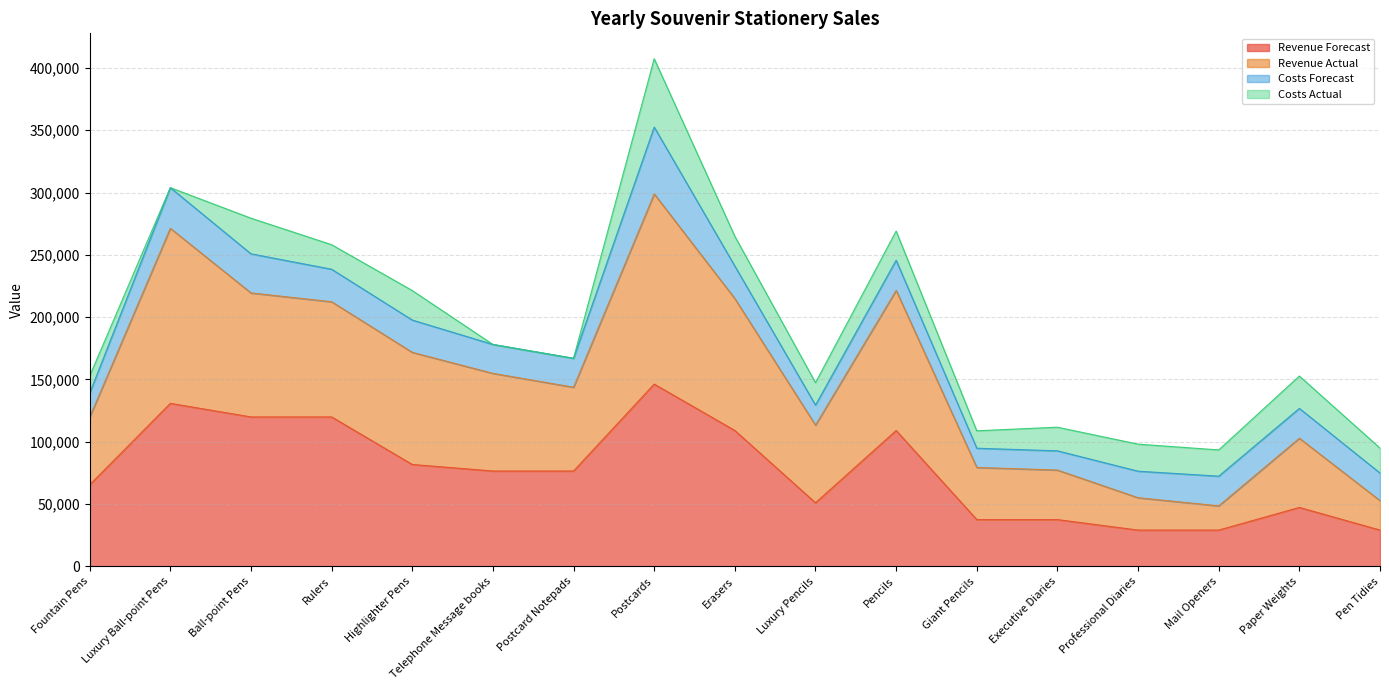

What are all the series names shown in the legend?

Revenue Forecast, Revenue Actual, Costs Forecast, Costs Actual